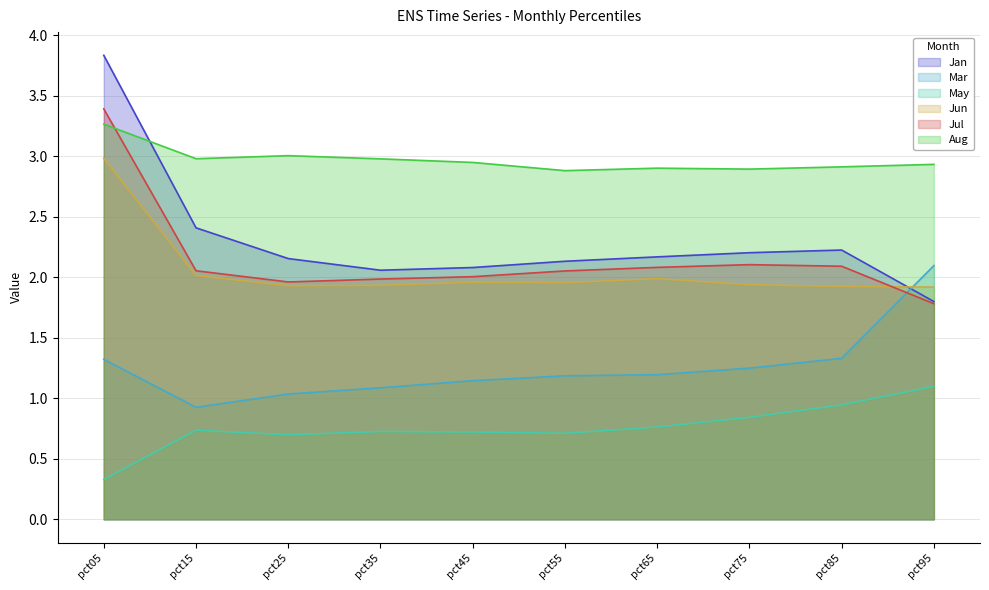

At which category does the chart reach its peak across all series?

pct05